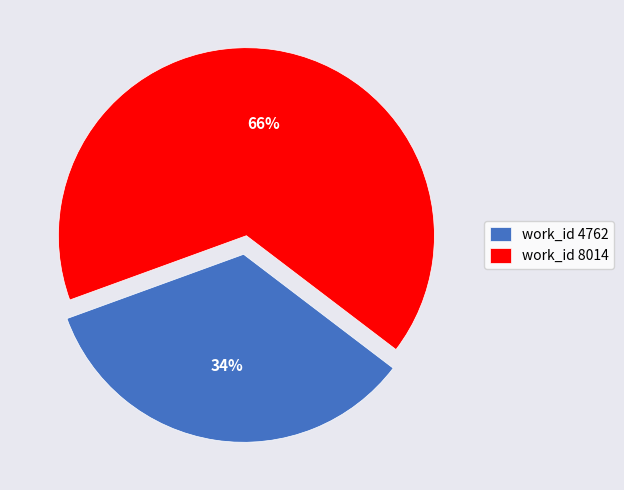

To the nearest percent, what is the difference between the work_id 4762 and work_id 8014 slice percentages?

32%